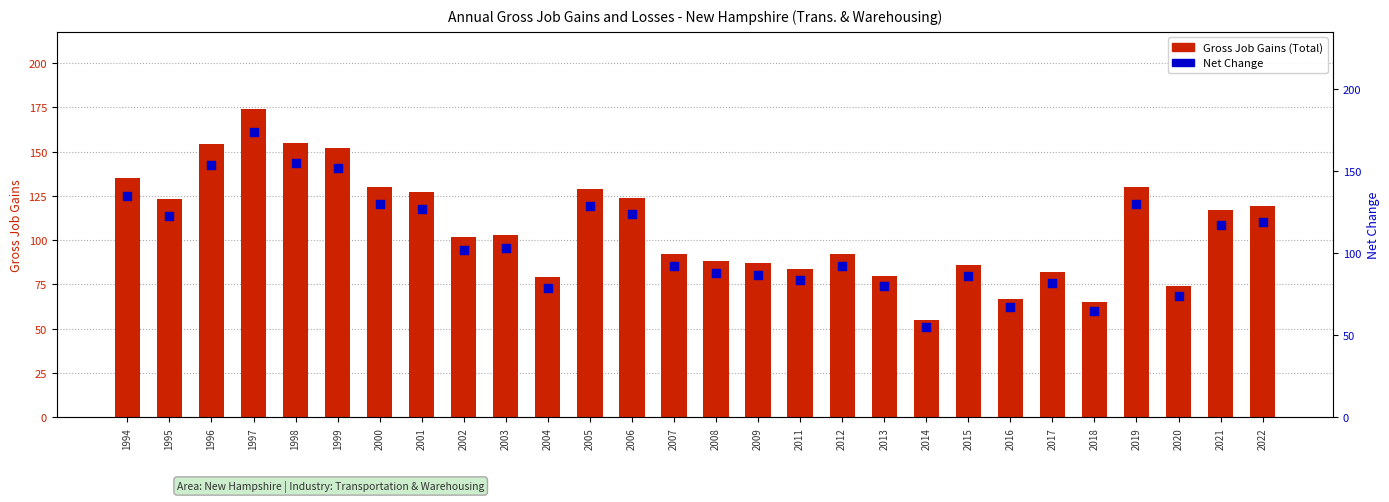

Which series has the largest total across all categories?

Gross Job Gains (Total)